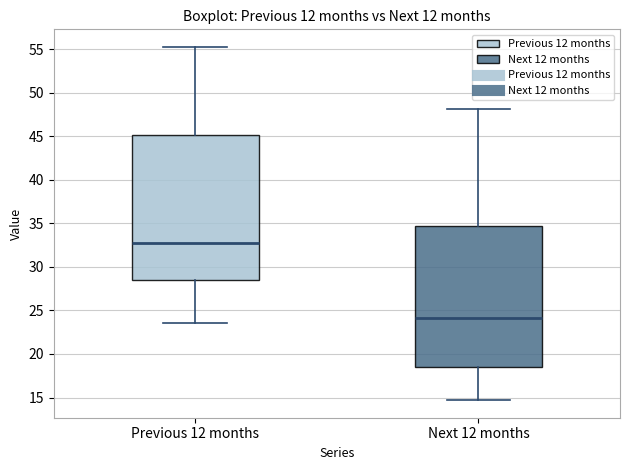

Which box has the highest median line?

Previous 12 months